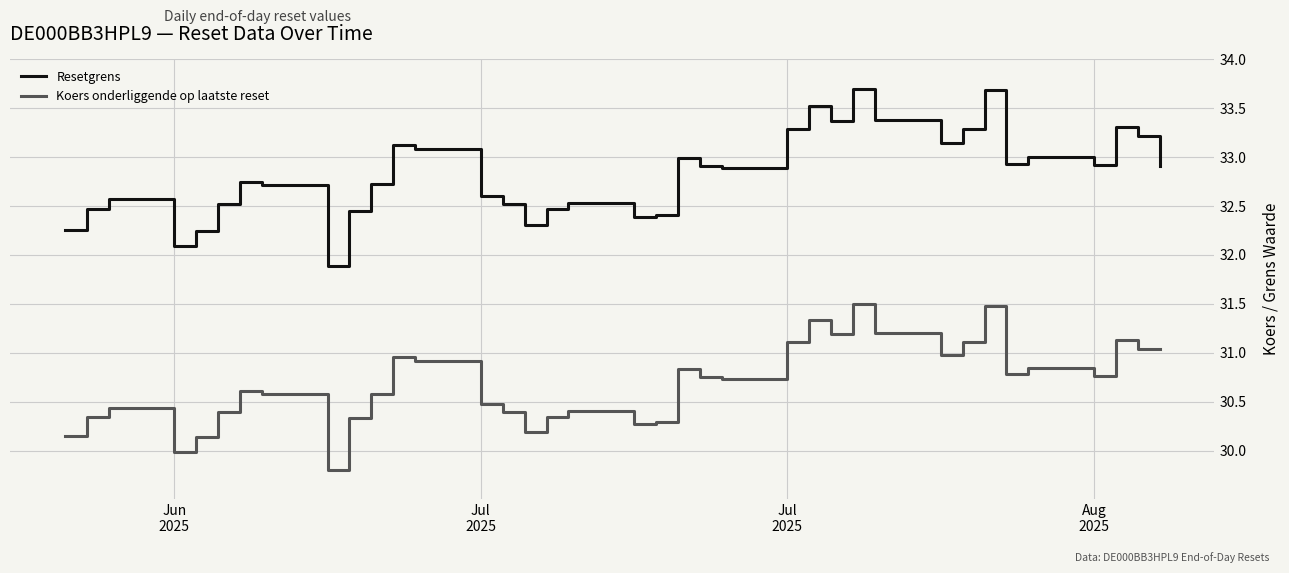

What is the difference between the second highest and second lowest values in the Resetgrens series?

1.6